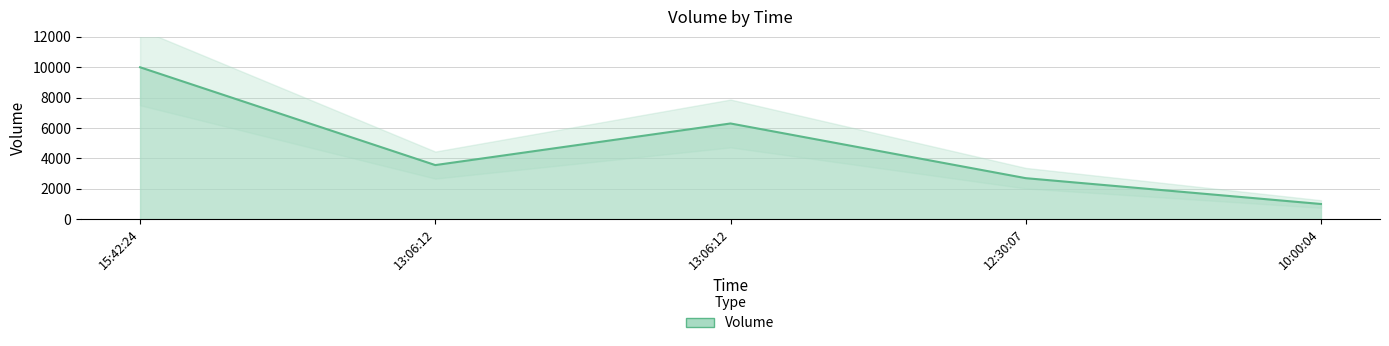

True or false: there are more than 2 points higher than both neighbors.

False